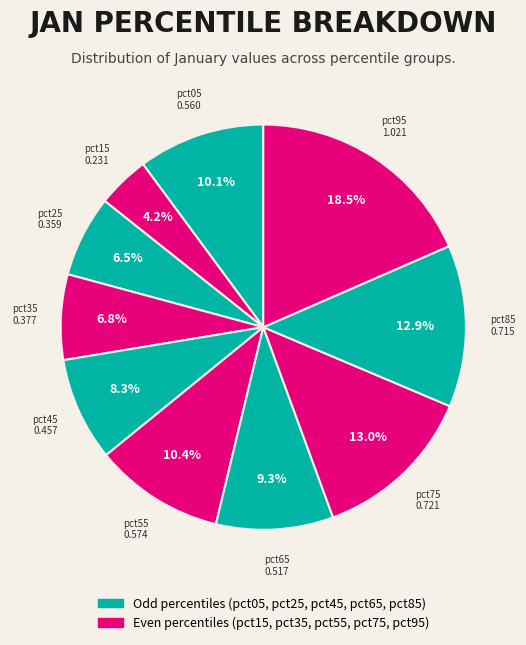

How many slices are in this pie chart?

10